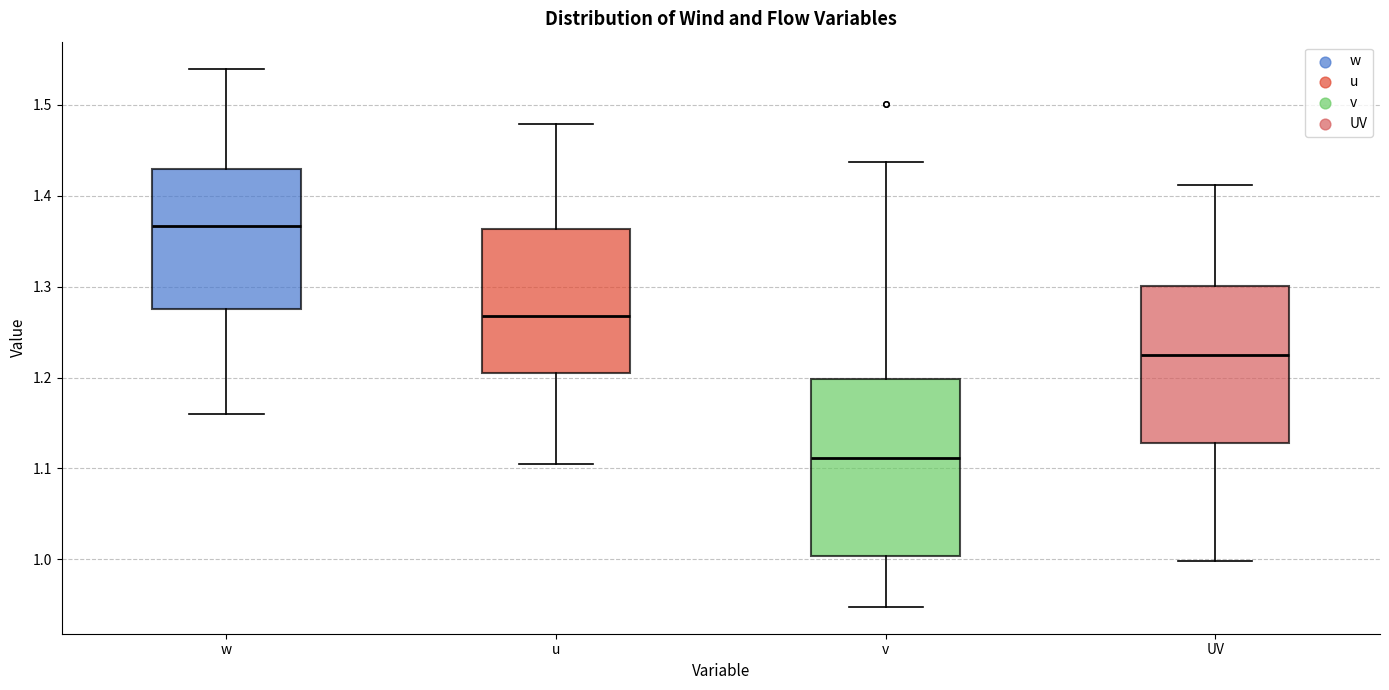

Which box has the highest median line?

w